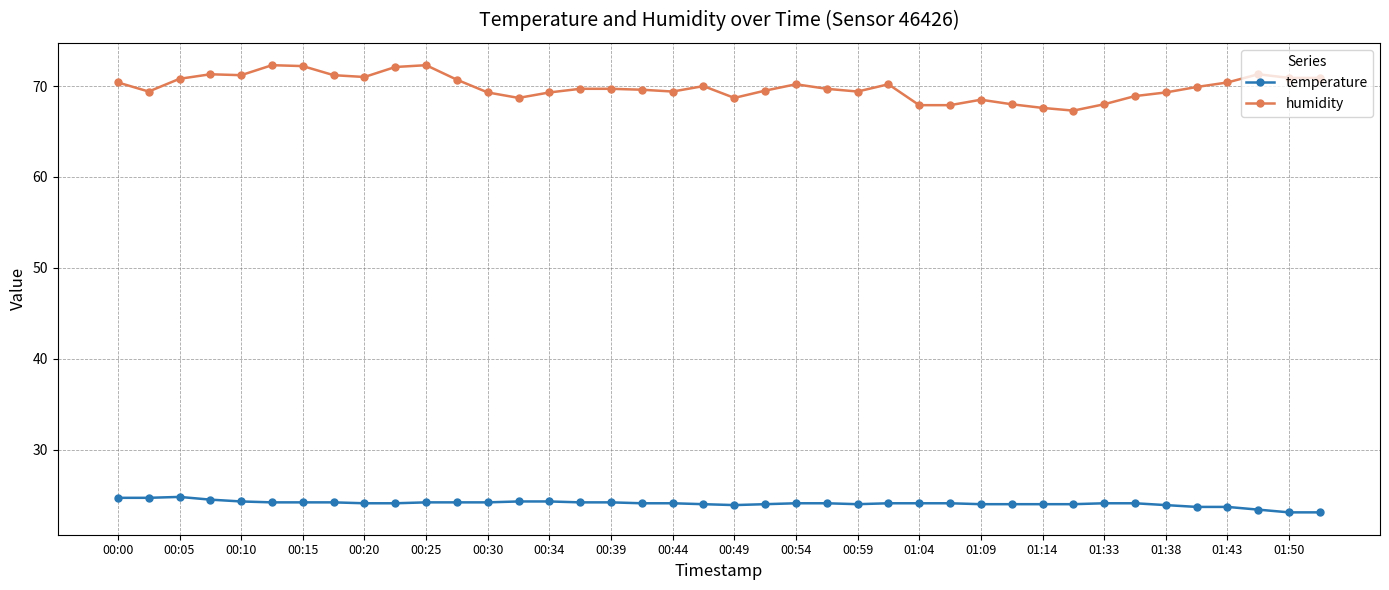

Which series has the largest total across all categories?

humidity